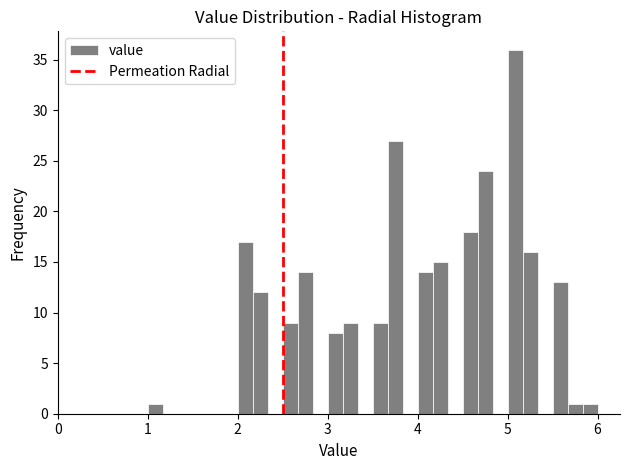

Read against the x-axis, roughly where is the centre of the tallest bar?

5.1